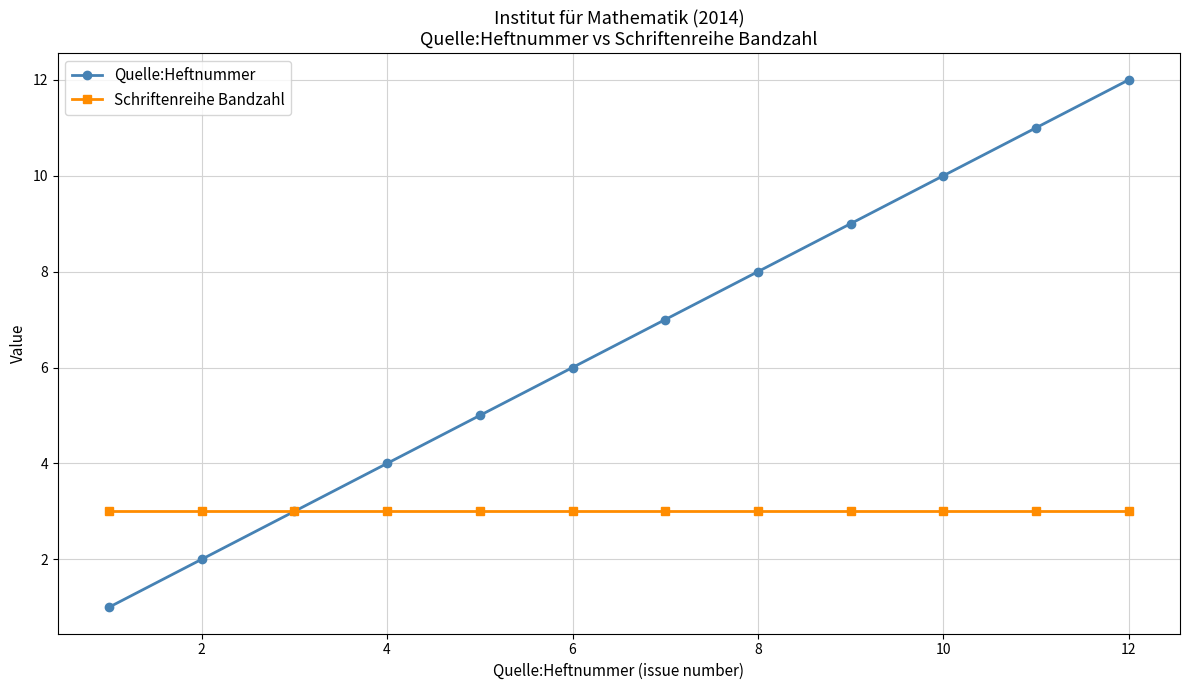

Which series has the largest total across all categories?

Quelle:Heftnummer